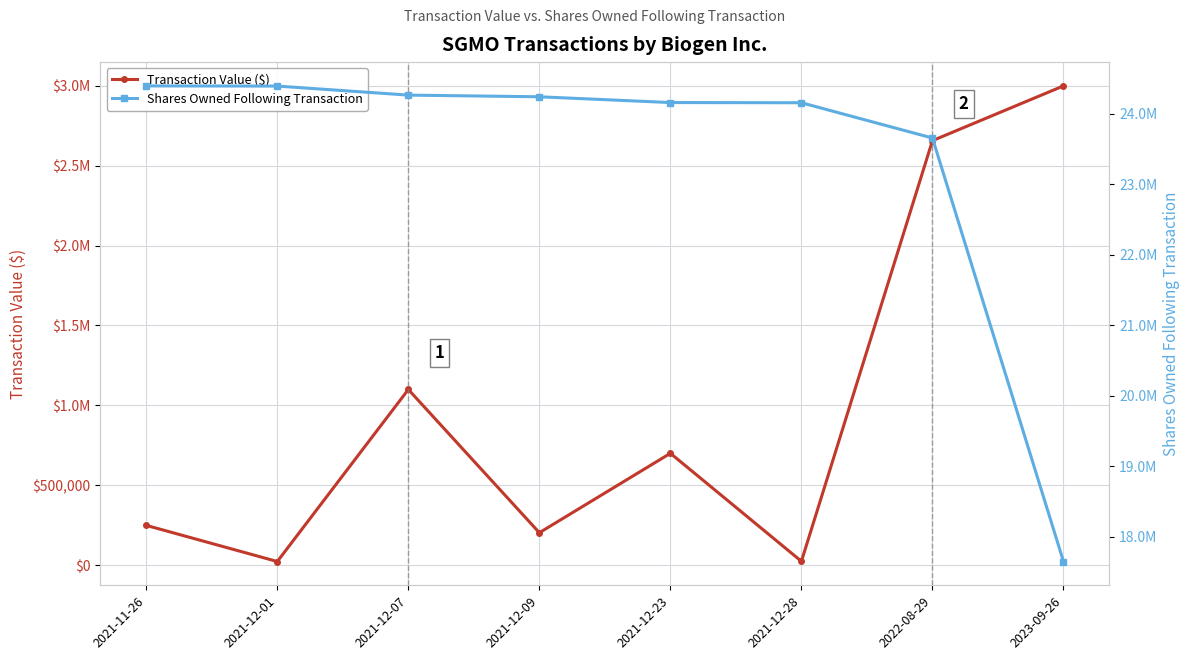

What is the minimum value shown in the chart?

22166